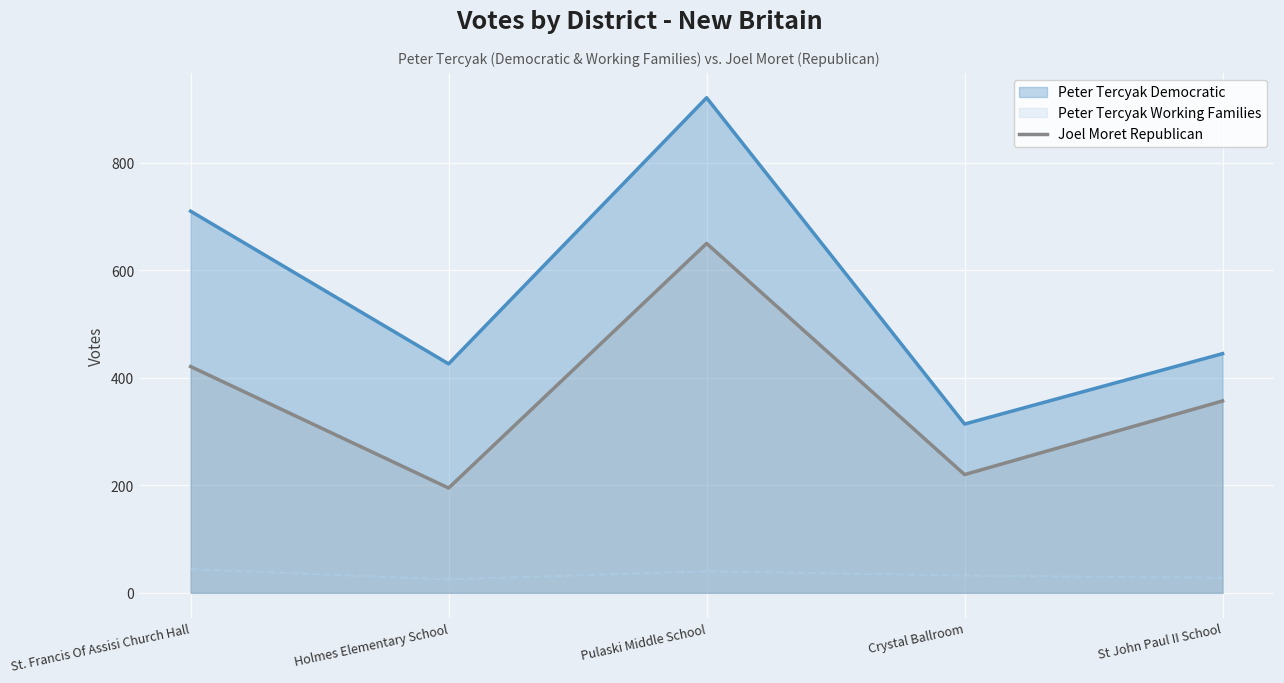

True or false: Peter Tercyak Working Families has a value of 44 at St. Francis Of Assisi Church Hall.

True